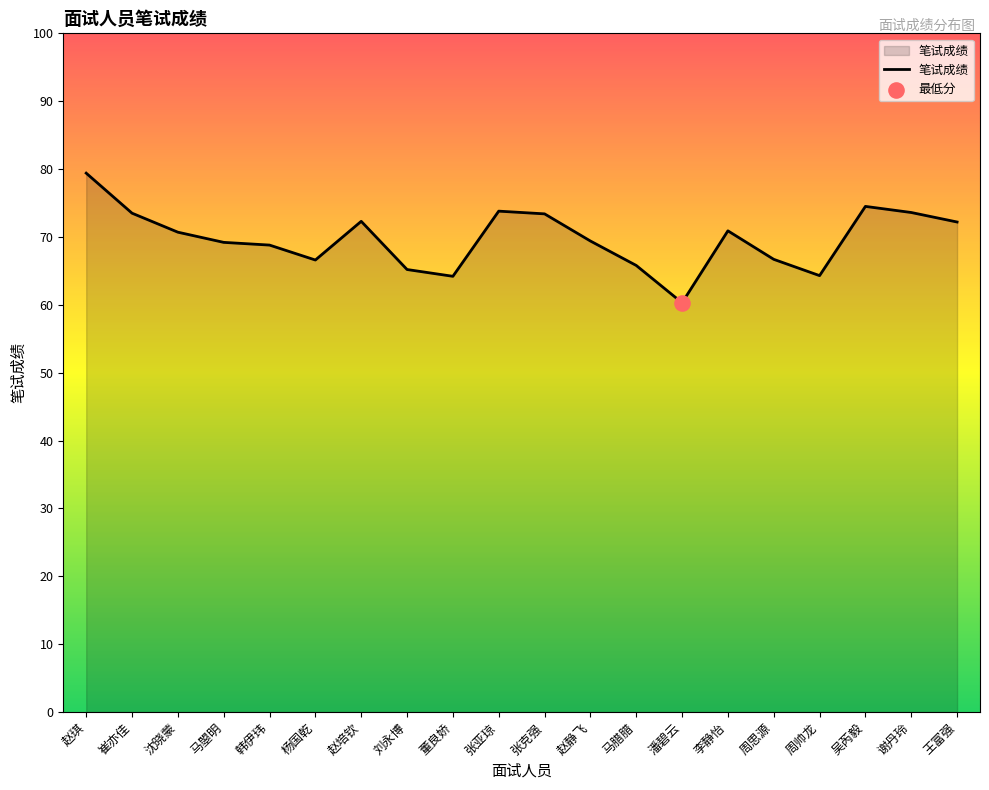

What is the ratio of the value at 赵静飞 to the value at 谢丹玲?

0.9